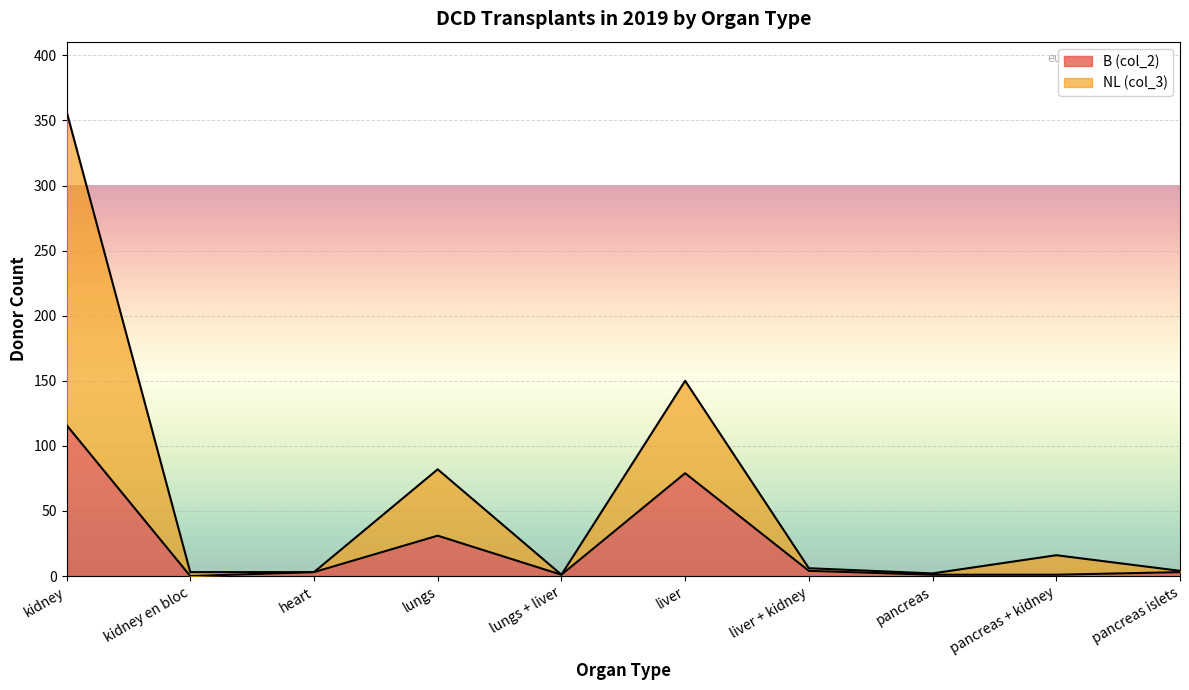

Which category has the lowest value in the NL (col_3) series?

lungs + liver